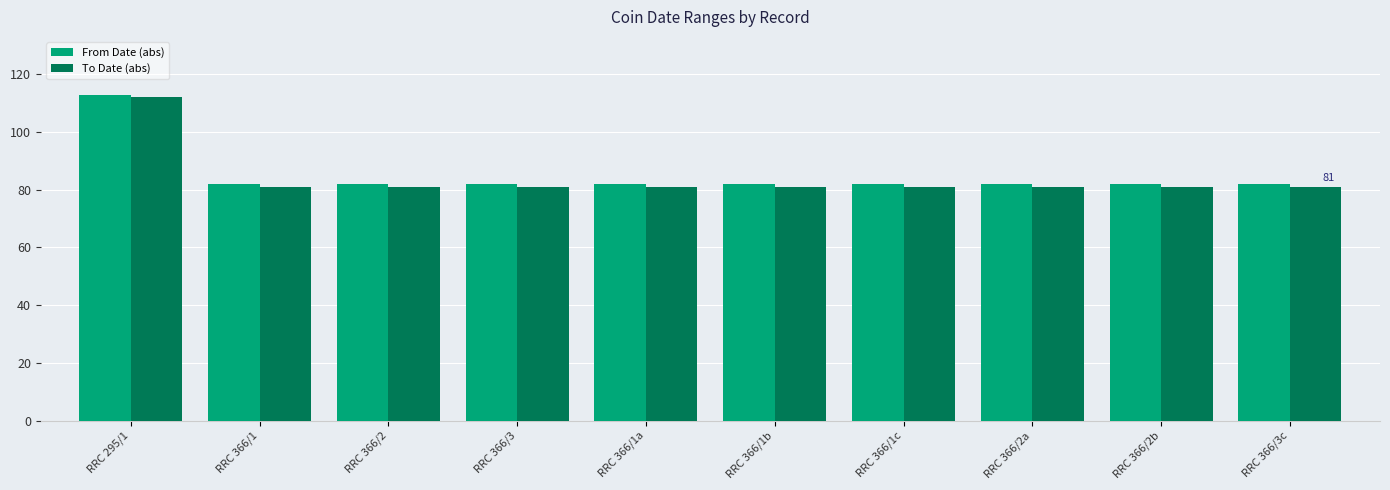

Reading left to right, extract all data points from this chart.

From Date (abs): 113	82	82	82	82	82	82	82	82	82
To Date (abs): 112	81	81	81	81	81	81	81	81	81